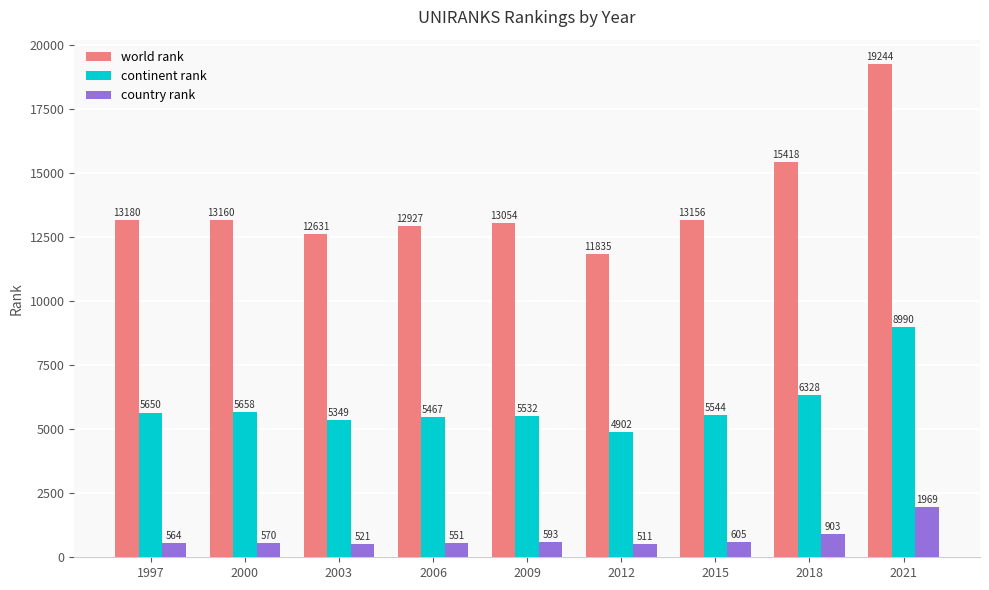

What is the total value across all series at 2012?

17248